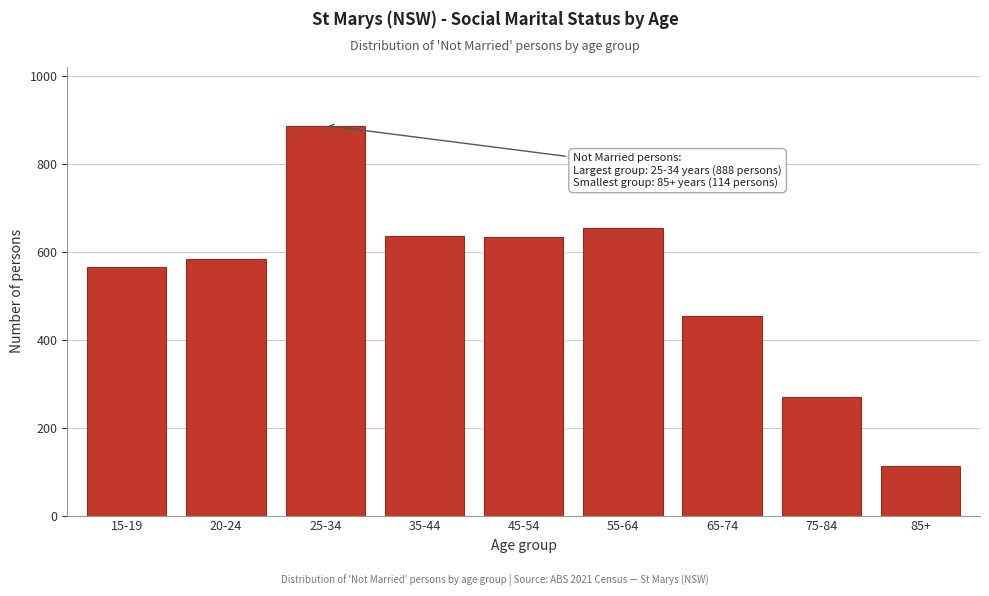

Is it true that the value at 15-19 is 565?

True